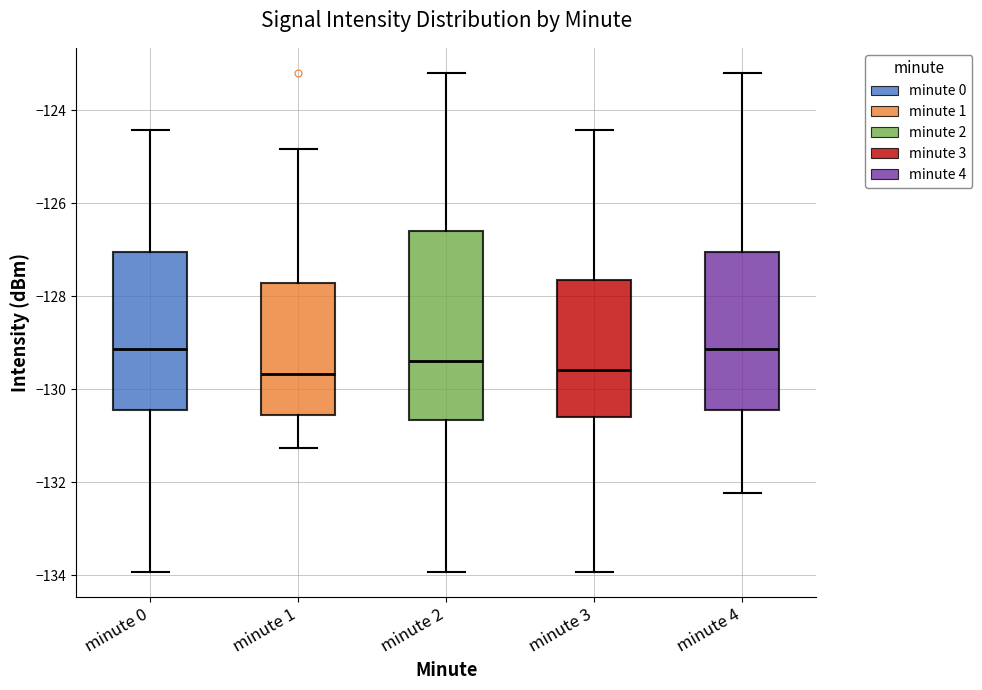

Where does the upper whisker of the box for minute 1 end on the y-axis? The values are not printed on the chart, so give them approximately, as read against the axis.

-124.8